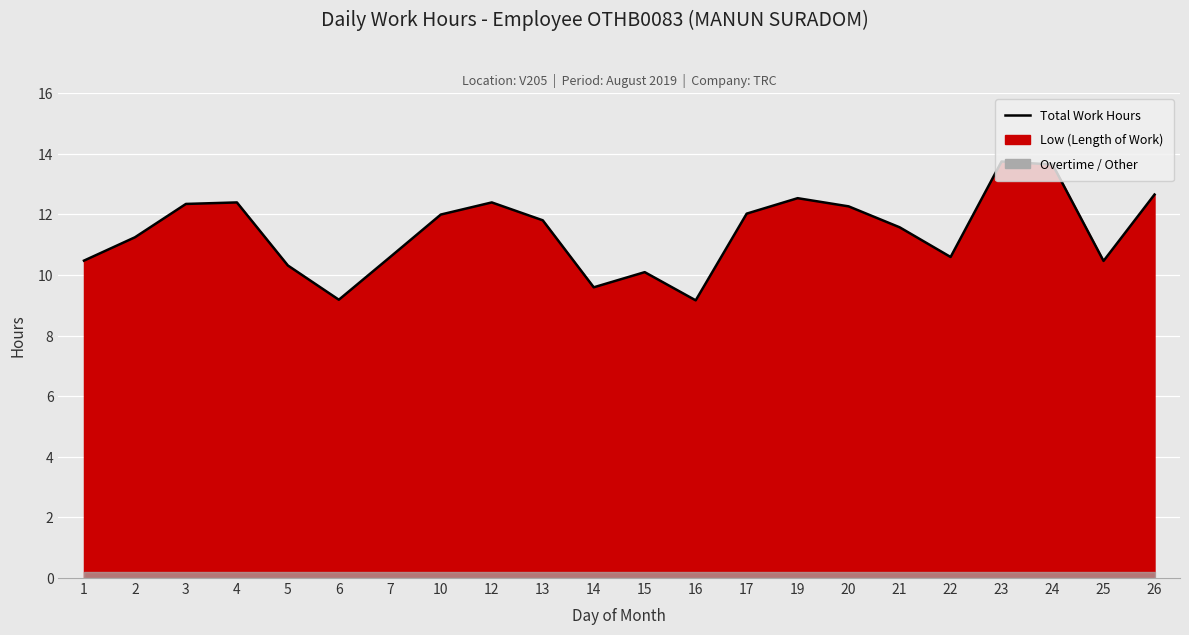

What is the difference between the maximum and minimum values?

4.6